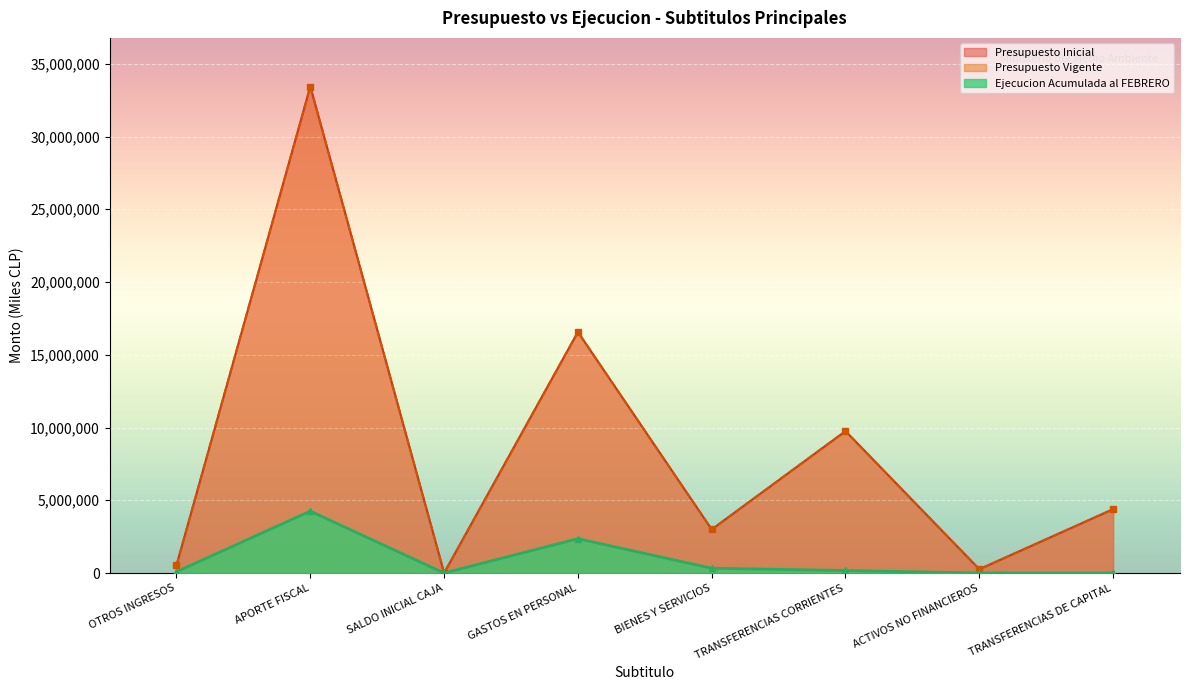

How many lines are shown in the chart?

3